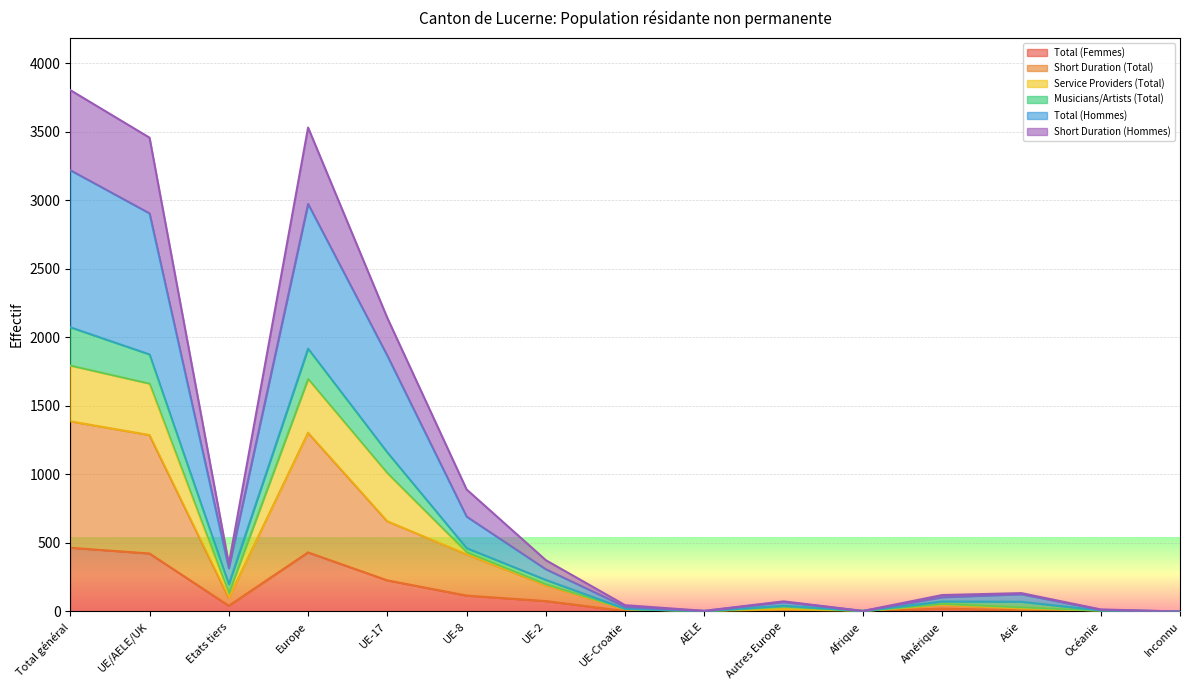

True or false: Short Duration (Total) has a value of 3 at AELE.

True